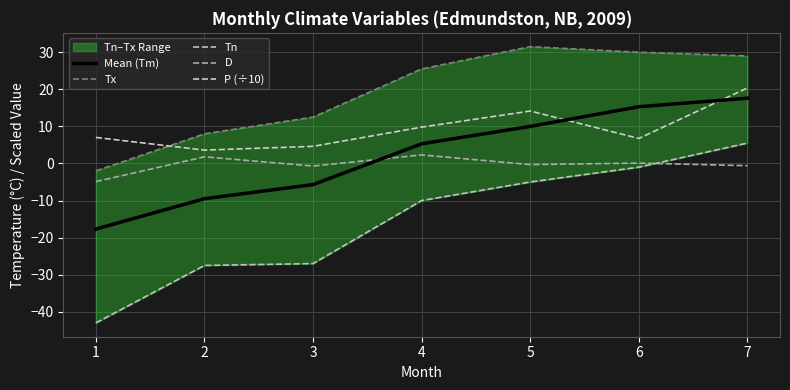

What is the difference between the Tn values at 7 and 6?

6.5